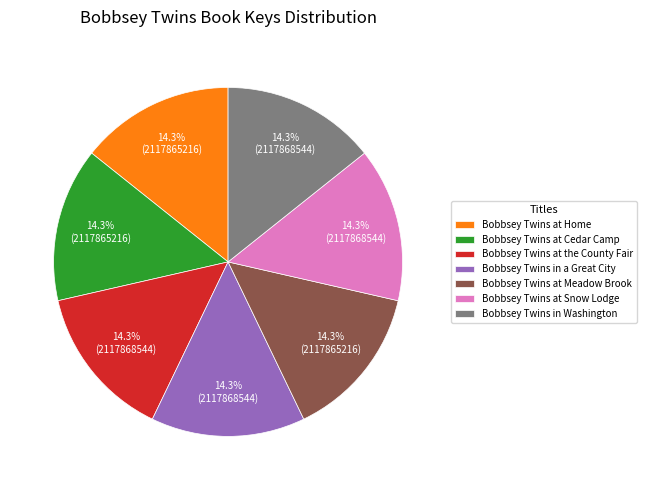

Is it true that Bobbsey Twins at Snow Lodge is 14% of the pie?

True